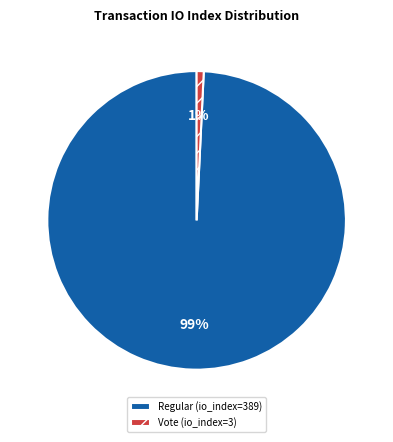

Between Vote (io_index=3) and Regular (io_index=389), which is larger?

Regular (io_index=389)